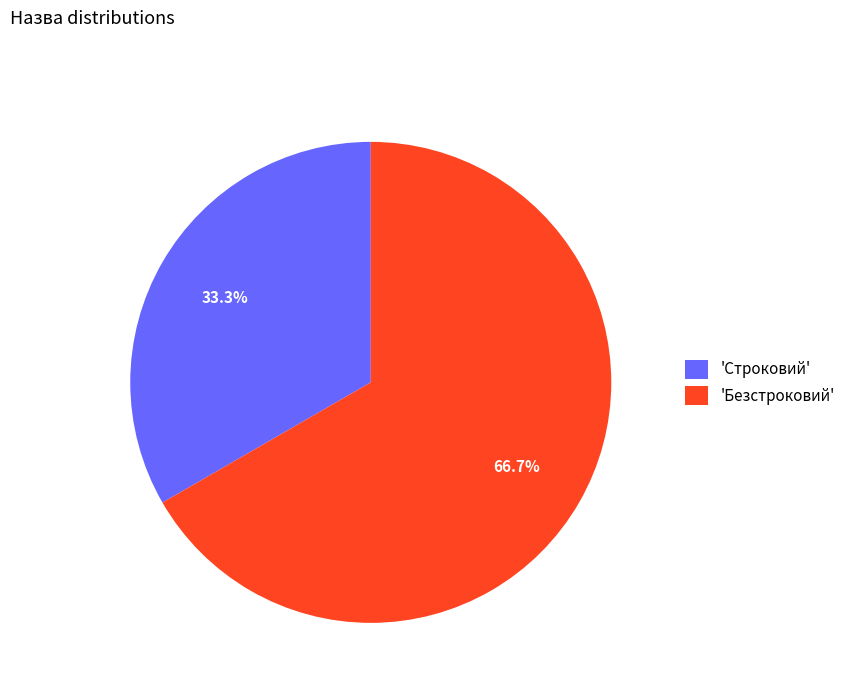

Count the number of slices in the pie.

2